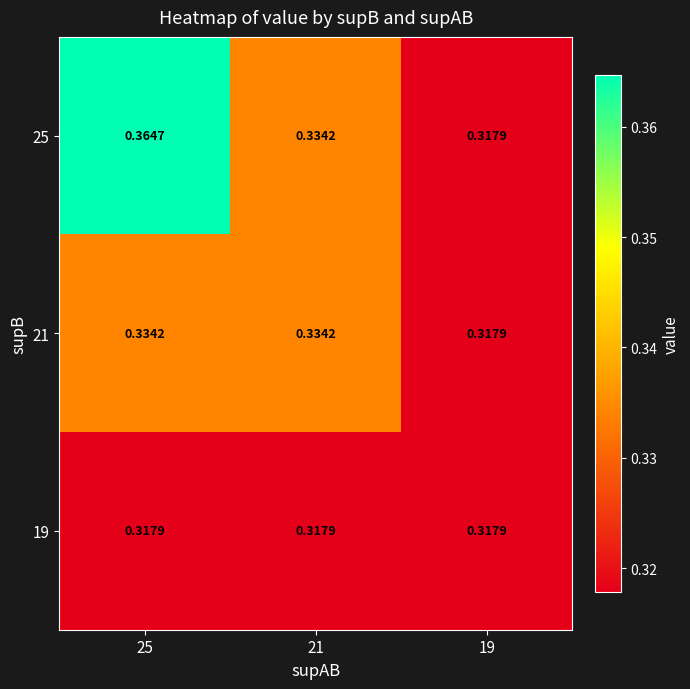

Reading left to right, what are all the values shown in this chart?

25: 25=0.4	21=0.3	19=0.3
21: 25=0.3	21=0.3	19=0.3
19: 25=0.3	21=0.3	19=0.3